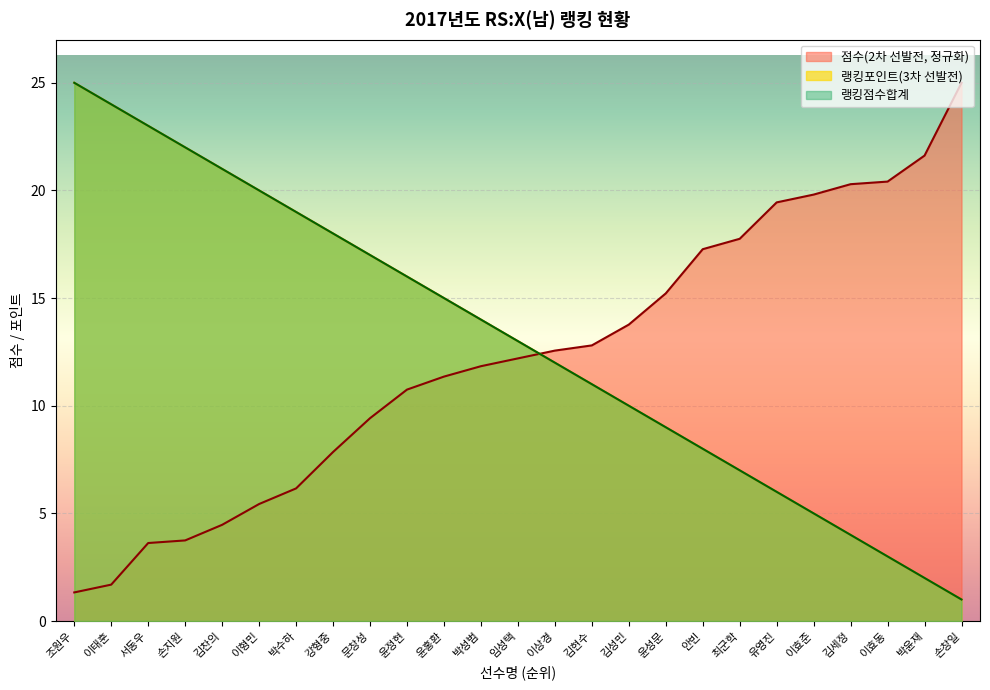

What is the difference between the 점수(2차) values at 강형중 and 이상경?

4.7